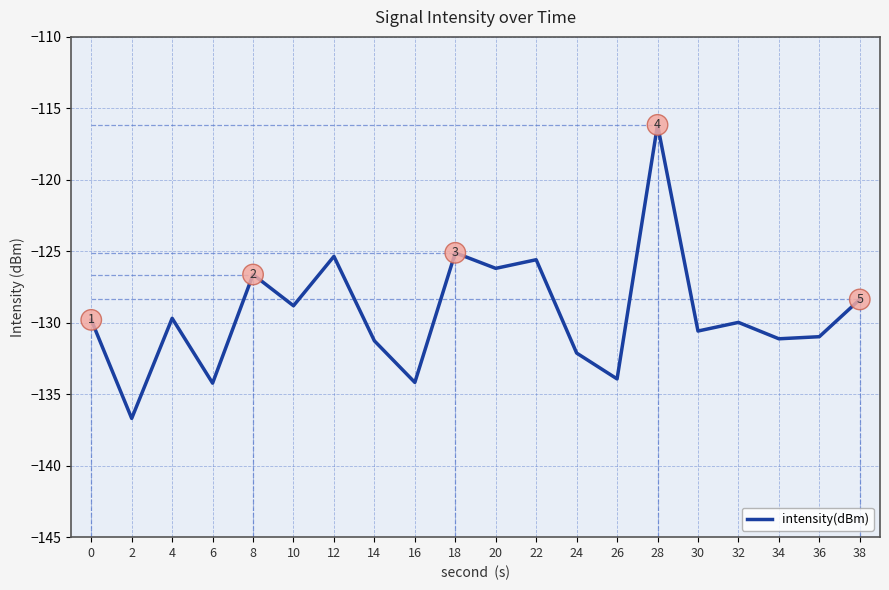

What is the approximate value at 32?

-130.0